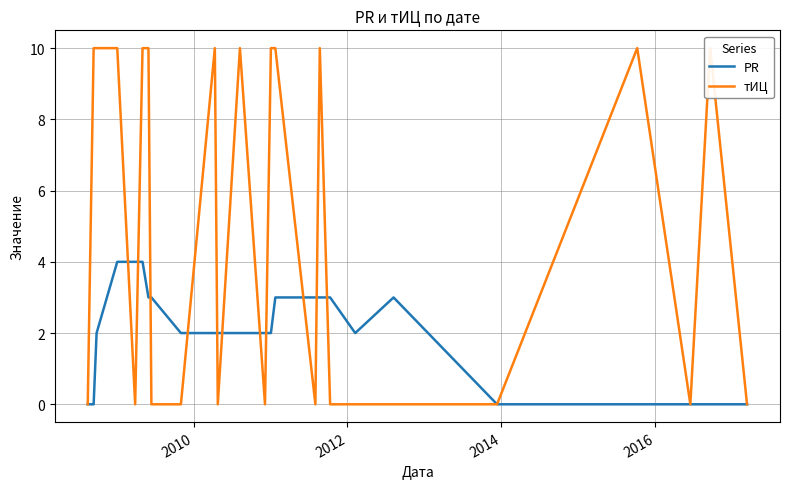

After their last crossing, which series has the higher values: PR or тИЦ?

PR